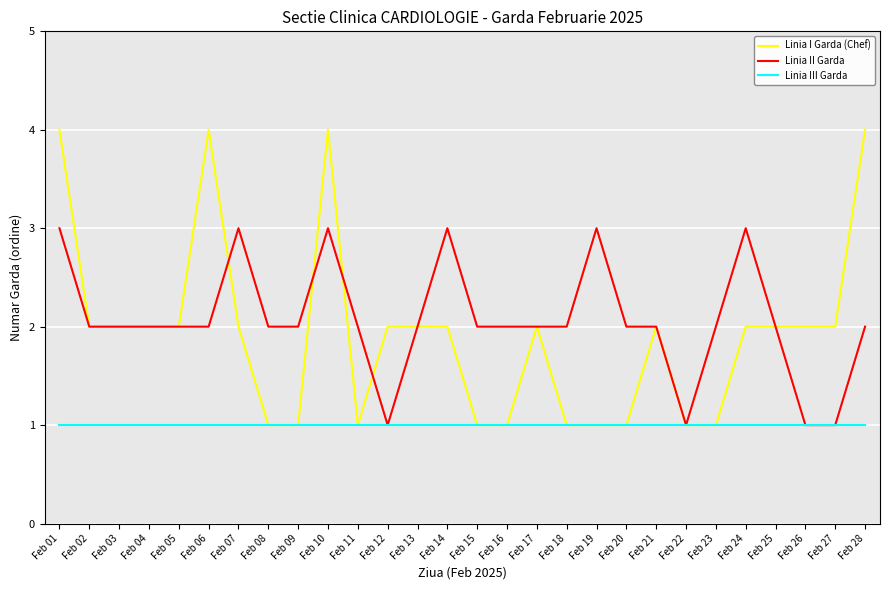

Reading left to right, transcribe all the data shown in this chart.

Linia I Garda (Chef): 4	2	2	2	2	4	2	1	1	4	1	2	2	2	1	1	2	1	1	1	2	1	1	2	2	2	2	4
Linia II Garda: 3	2	2	2	2	2	3	2	2	3	2	1	2	3	2	2	2	2	3	2	2	1	2	3	2	1	1	2
Linia III Garda: 1	1	1	1	1	1	1	1	1	1	1	1	1	1	1	1	1	1	1	1	1	1	1	1	1	1	1	1